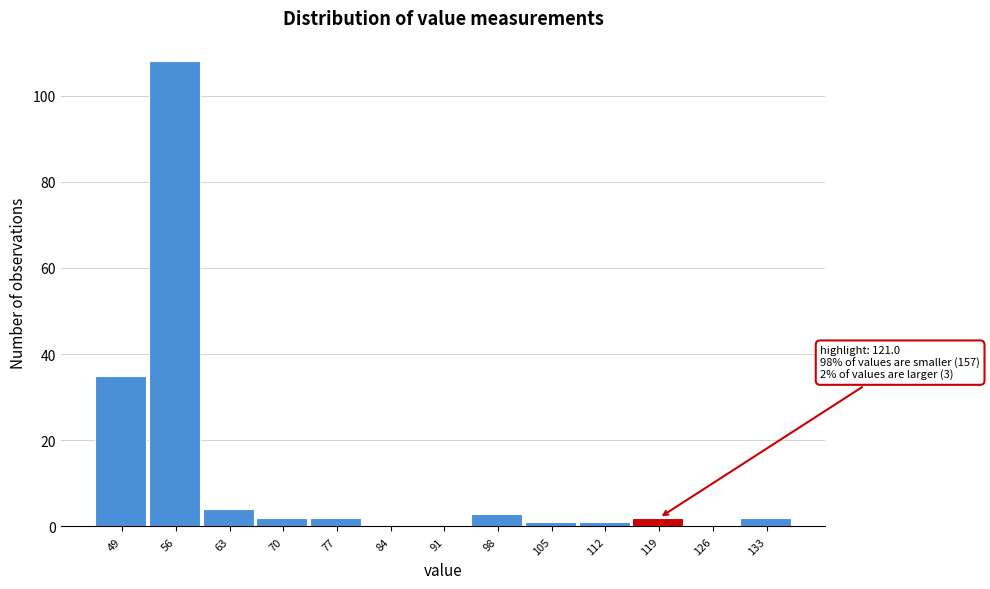

Reading left to right, list all the values displayed in this chart.

49=35	56=108	63=4	70=2	77=2	84=0	91=0	98=3	105=1	112=1	119=2	126=0	133=2